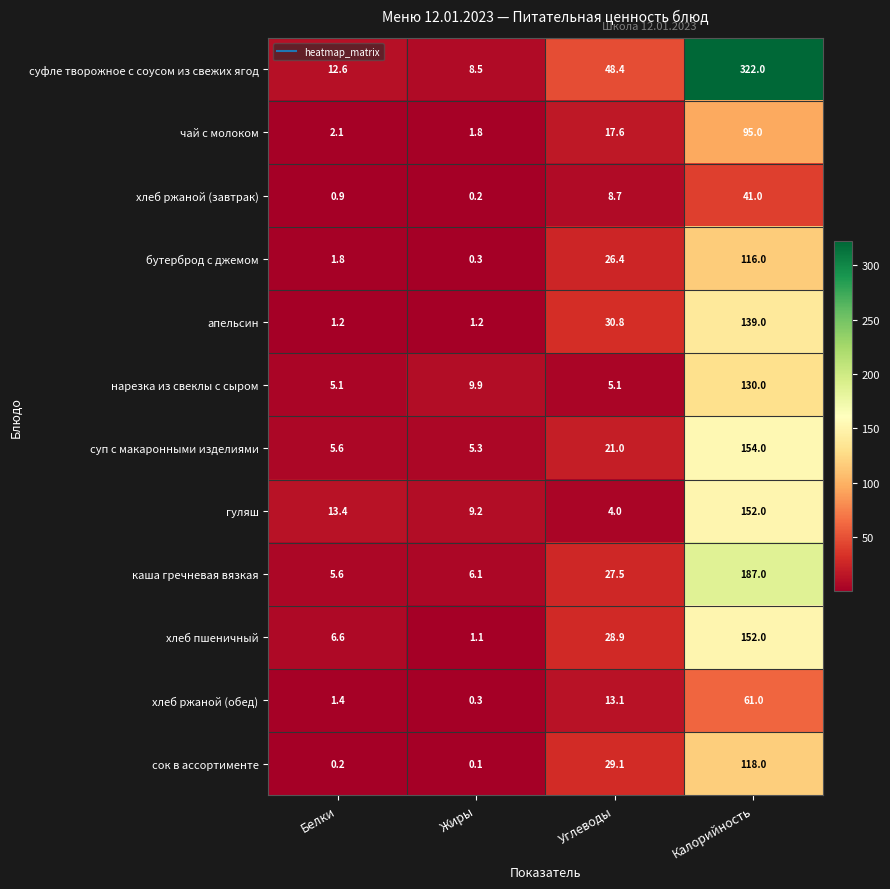

How many distinct data groups are displayed?

12